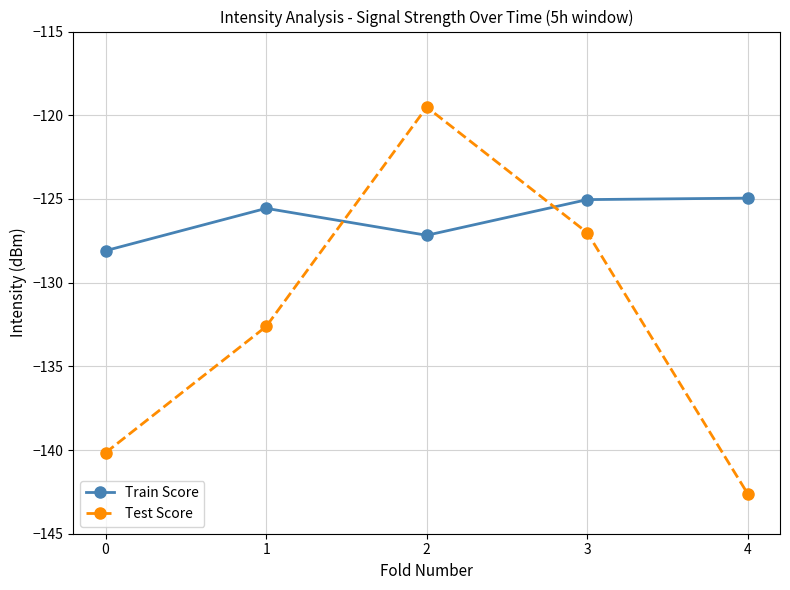

What is the difference between the maximum and minimum values in the Test Score series?

23.1